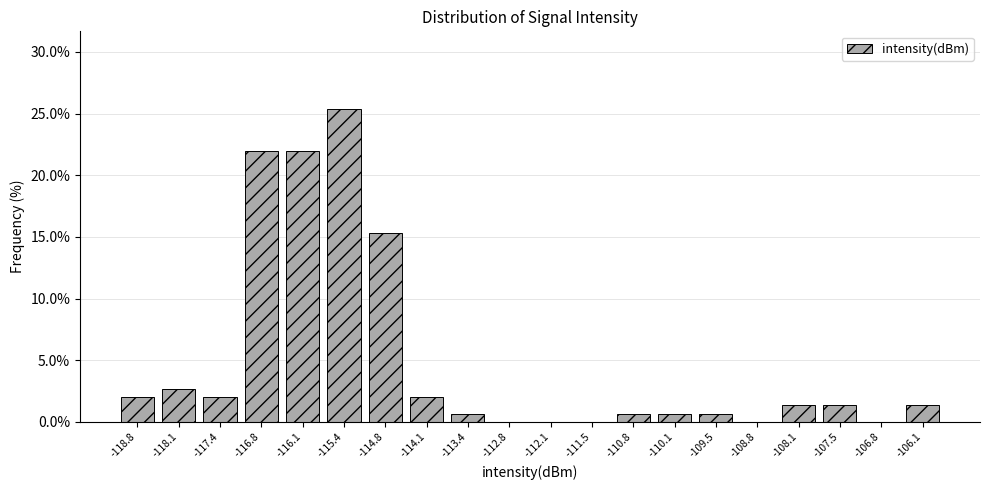

How tall is the bar that spans -111.1 to -110.5 on the x-axis? Neither the bar edges nor the heights are printed on the chart, so give them approximately, as read against the axes.

0.5